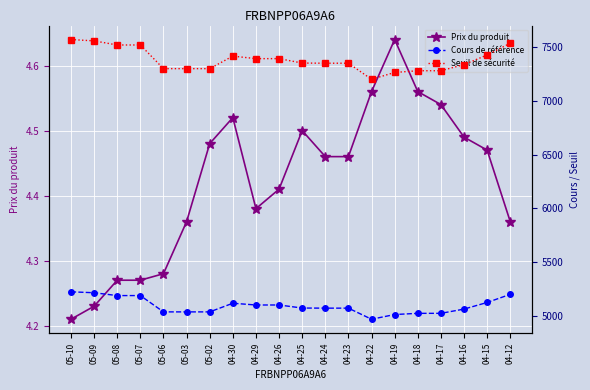

What is the sum of all Prix du produit values?

88.5